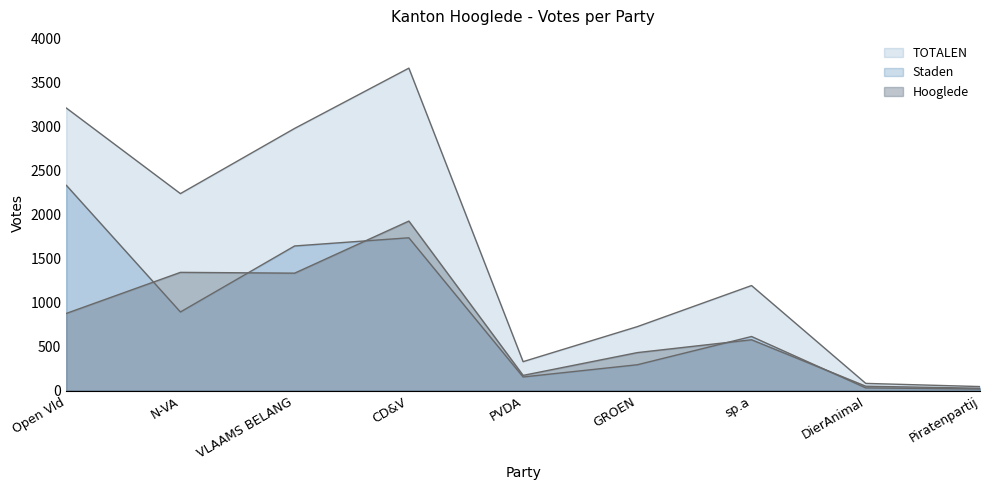

The Staden series shows 1738 at CD&V. True or false?

True